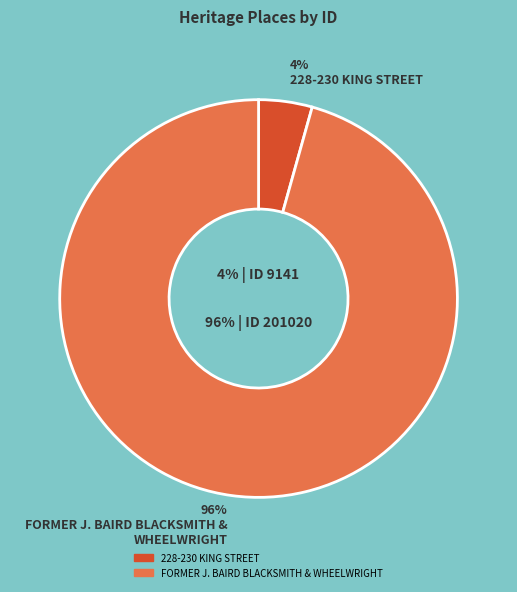

What is the total percentage of FORMER J. BAIRD BLACKSMITH & WHEELWRIGHT and 228-230 KING STREET?

100.0%